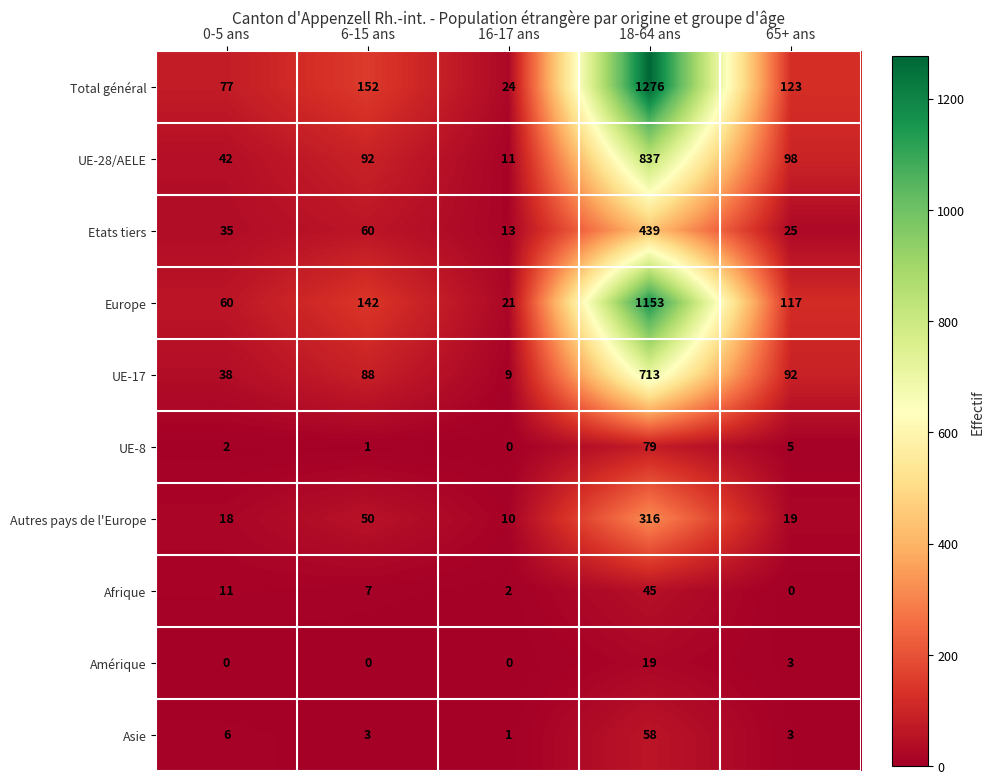

How many Amérique values are between 0 and 3?

4